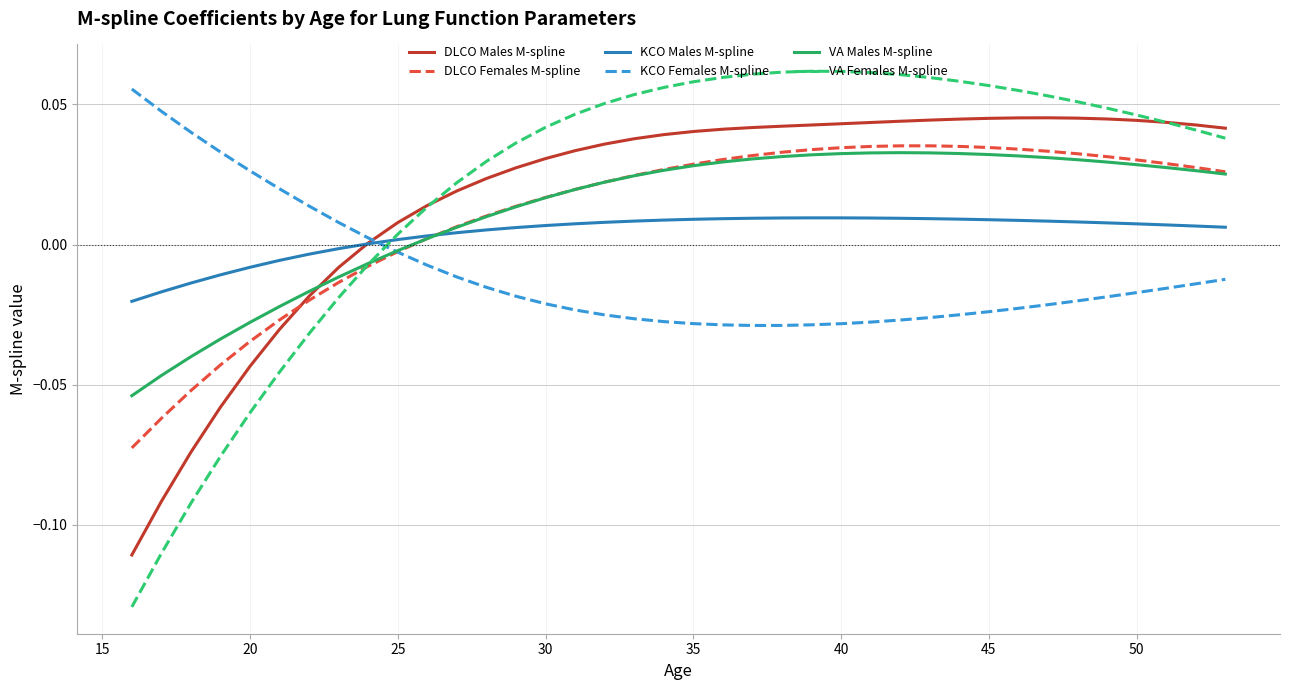

Which series has the largest range (max minus min)?

VA Females M-spline